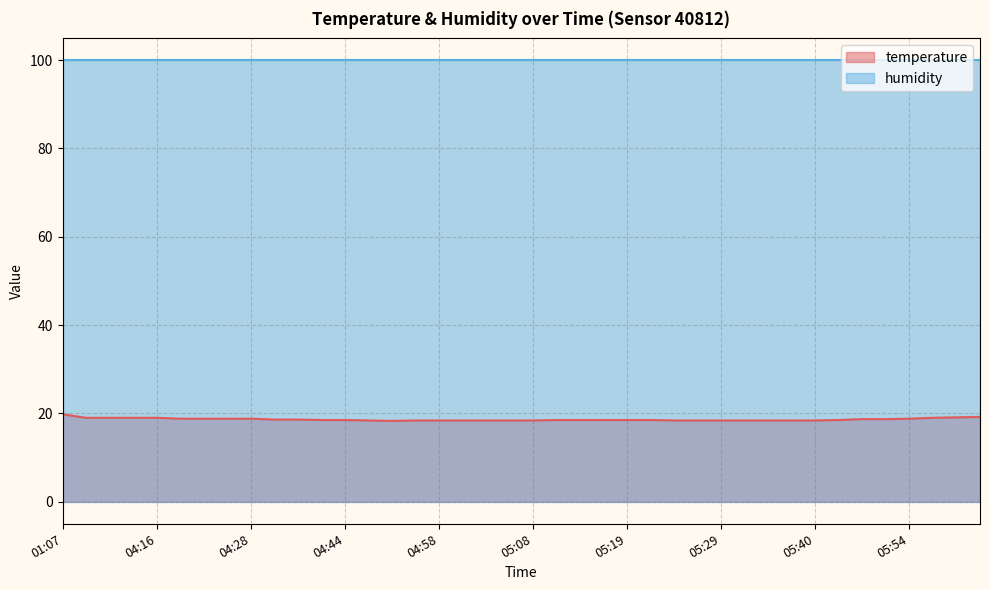

Which label corresponds to the smallest value in the chart?

04:52